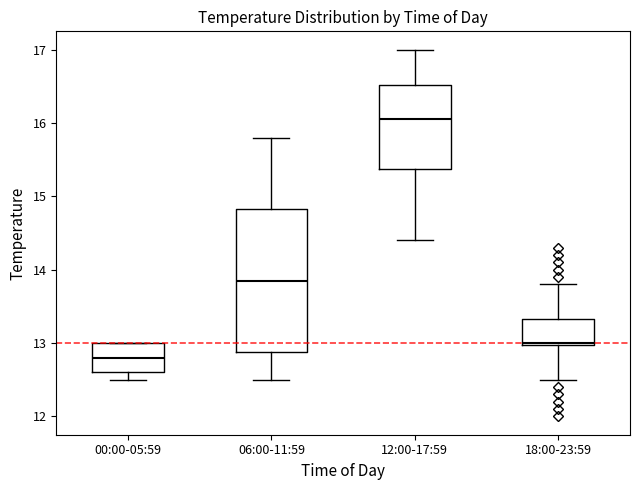

Which box has the highest median line?

12:00-17:59